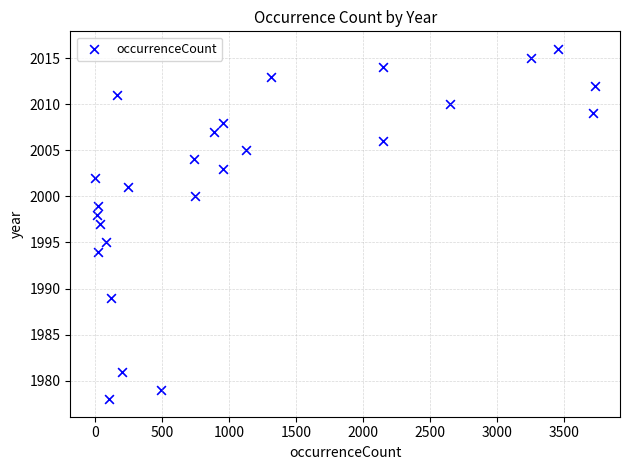

What is the range of Y values (max minus min)?

38